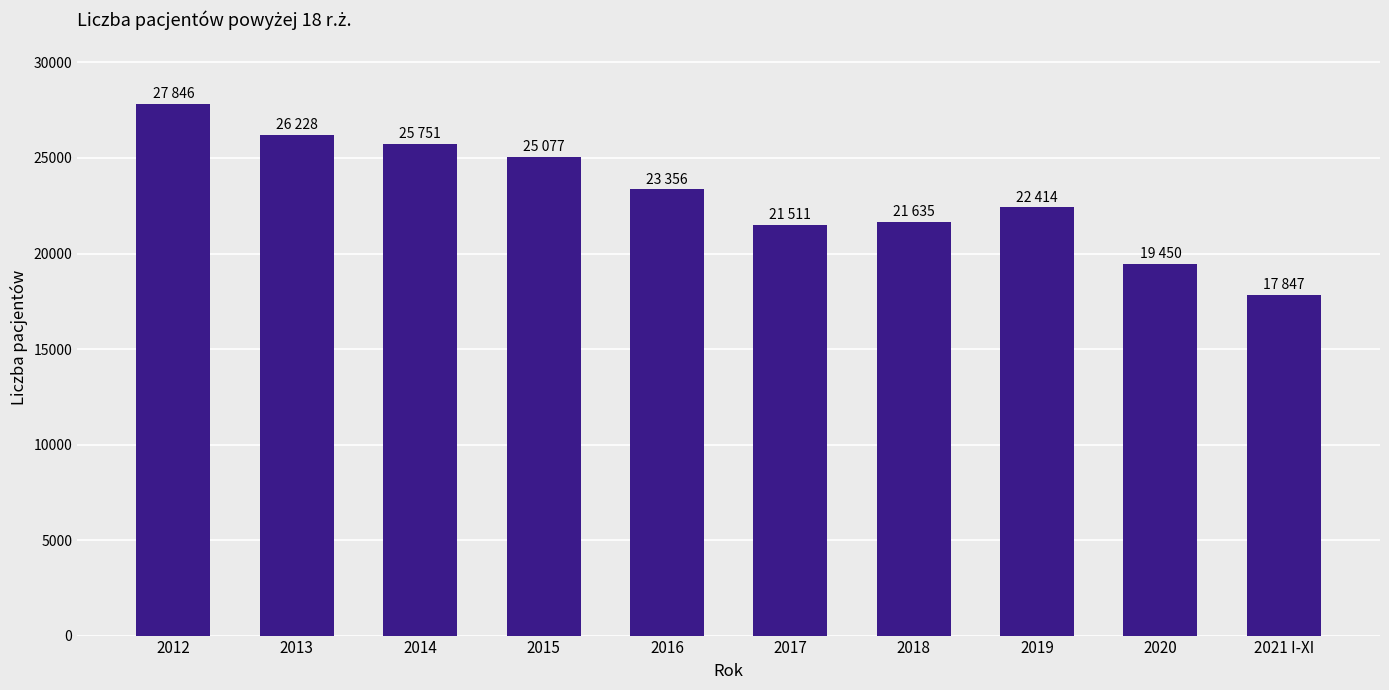

True or false: the data shows 26228 at 2013.

True